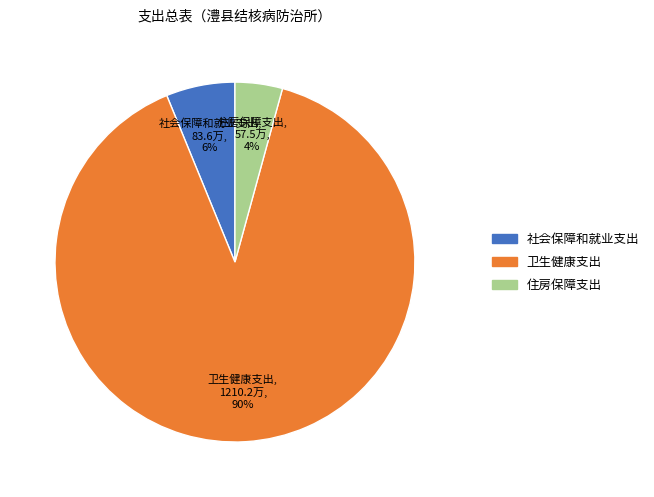

To the nearest percent, what is the combined percentage of 住房保障支出 and 卫生健康支出?

94%